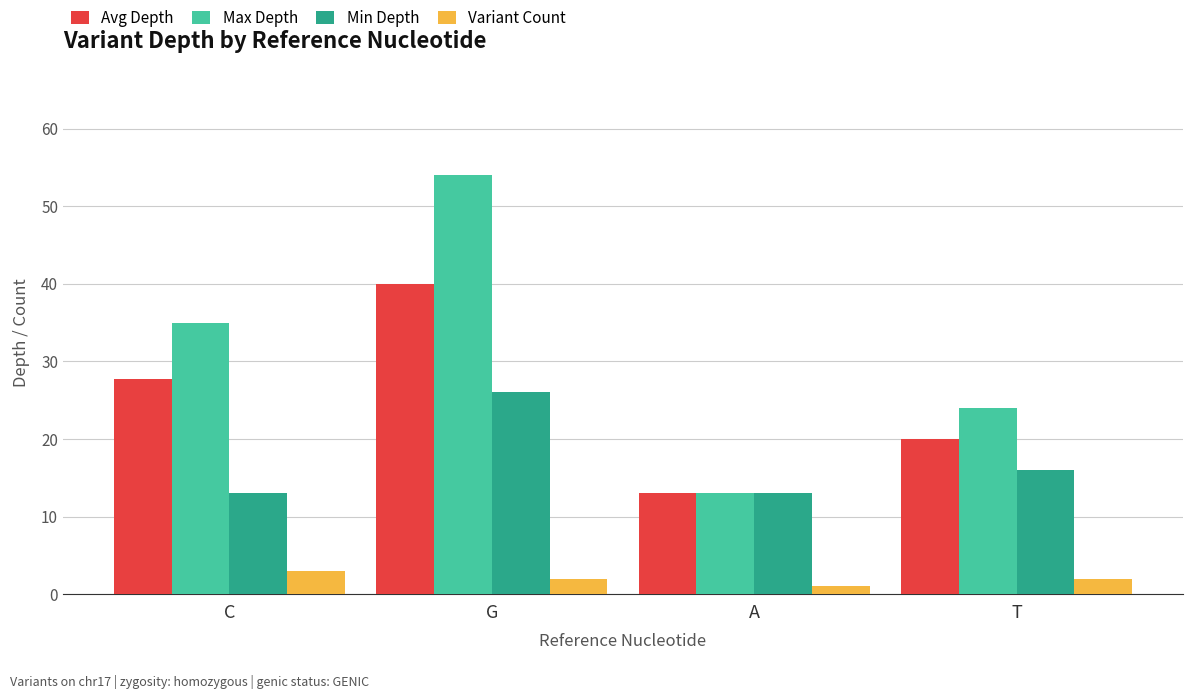

Between G and A, which series saw the biggest shift?

Max Depth